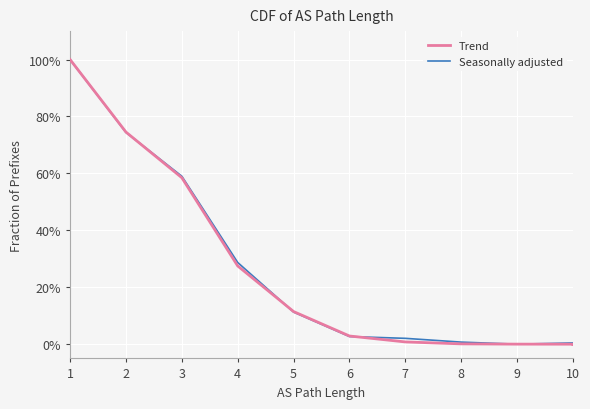

Which has a higher value, 7 or 6?

6